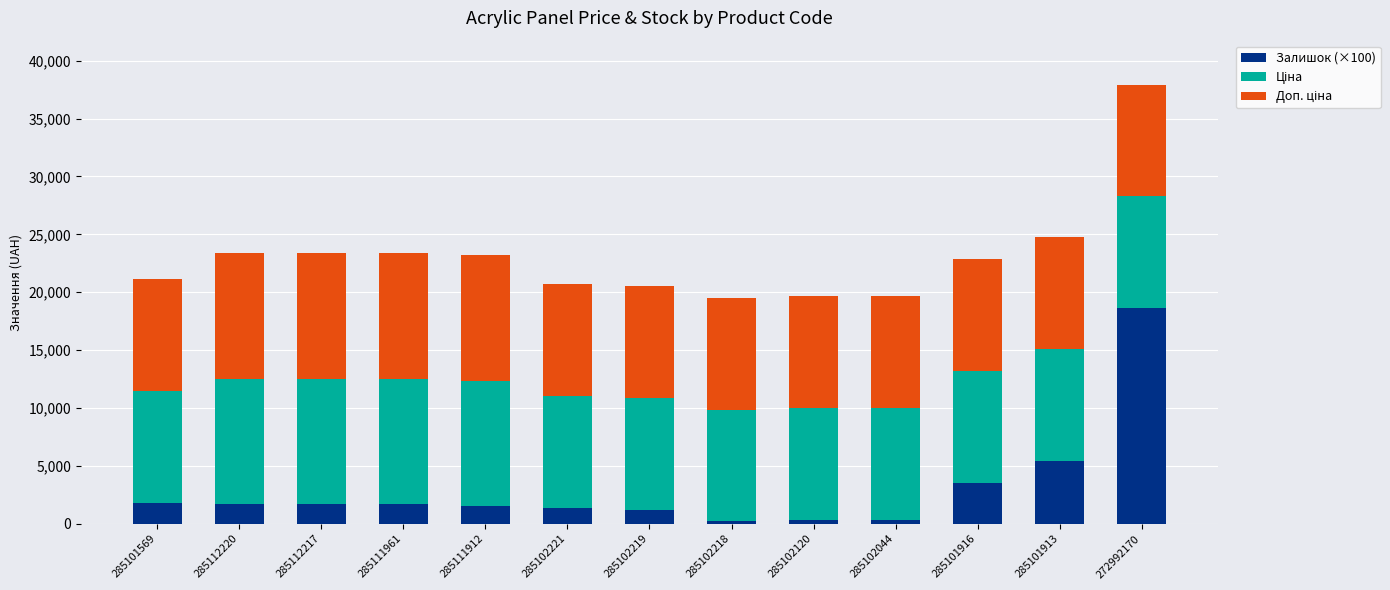

The Залишок (×100) series shows 2122.4 at 285101916. True or false?

False